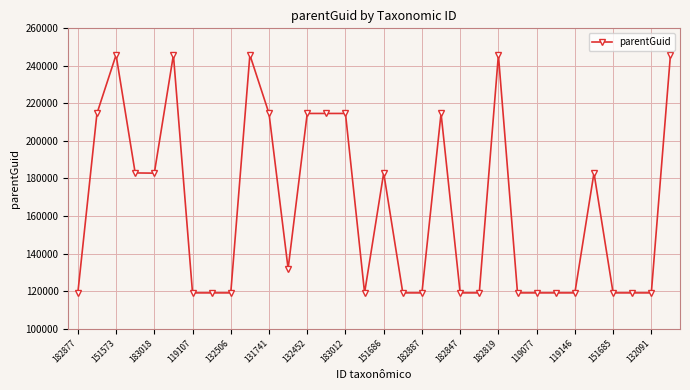

True or false: the data has more than 0 interior local peaks.

True